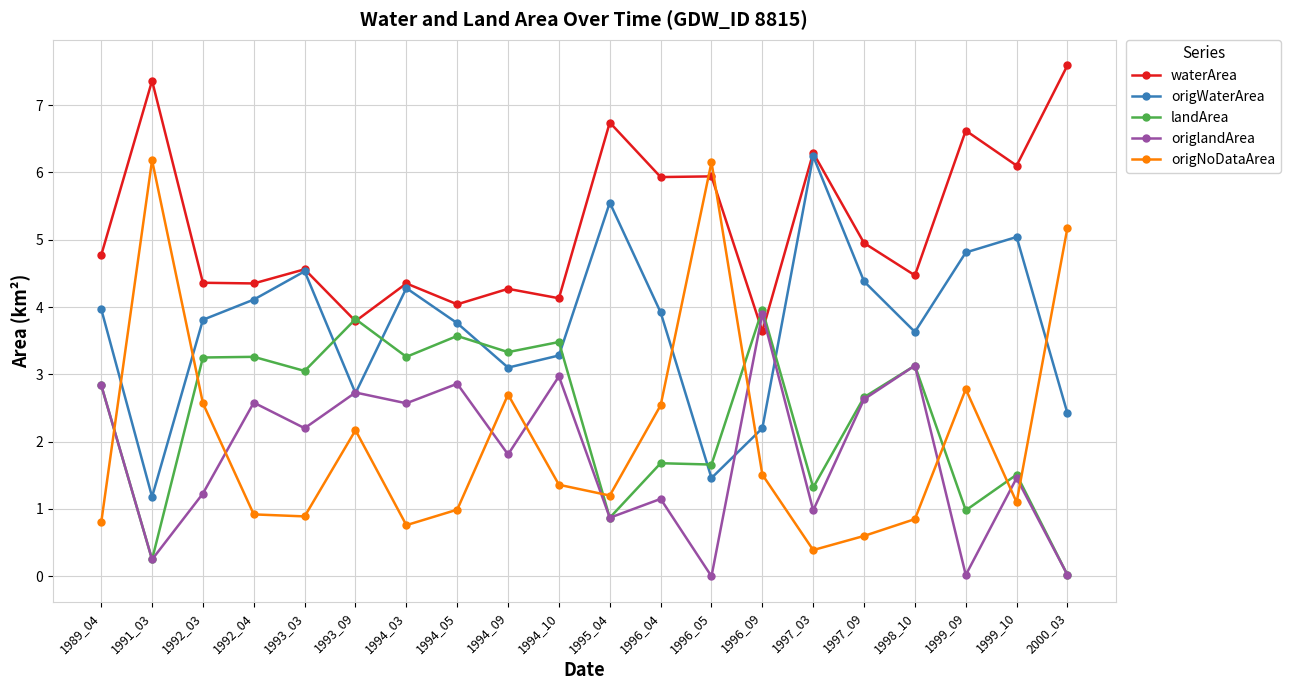

Which label corresponds to the largest value in the chart?

2000_03